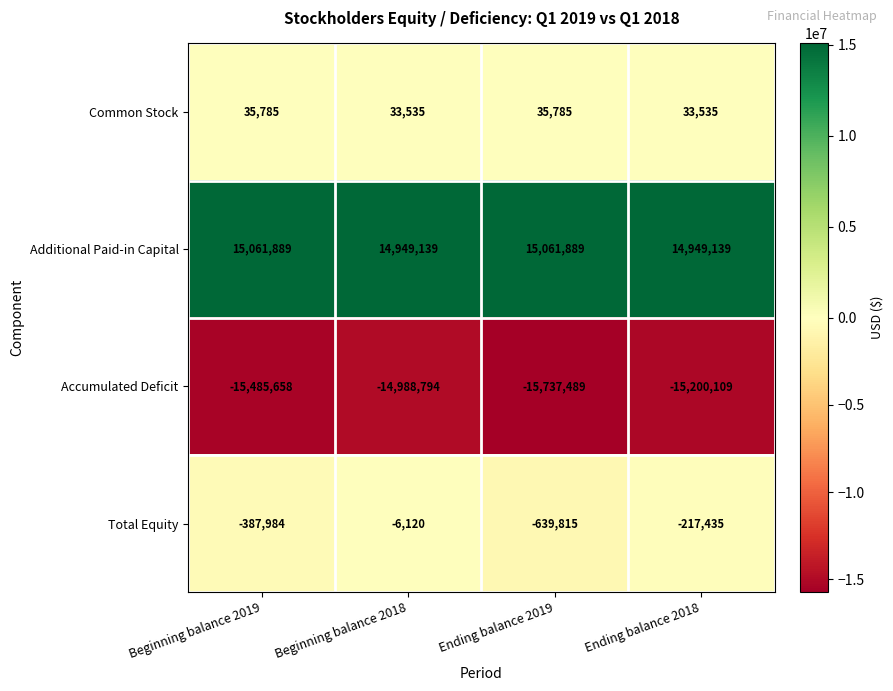

What is the total value across all series at Beginning balance 2018?

-12240